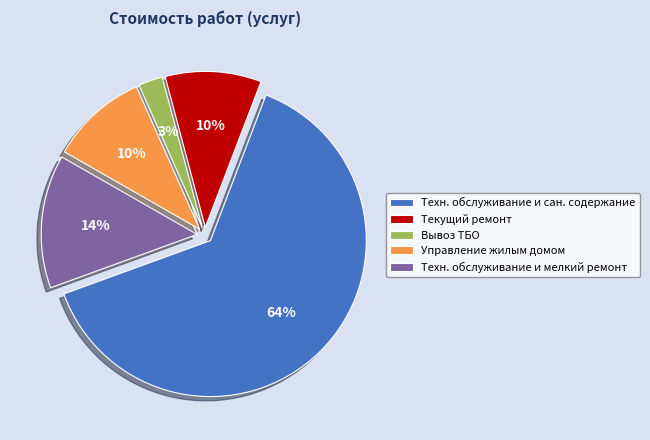

Is there a majority slice in this chart?

Yes